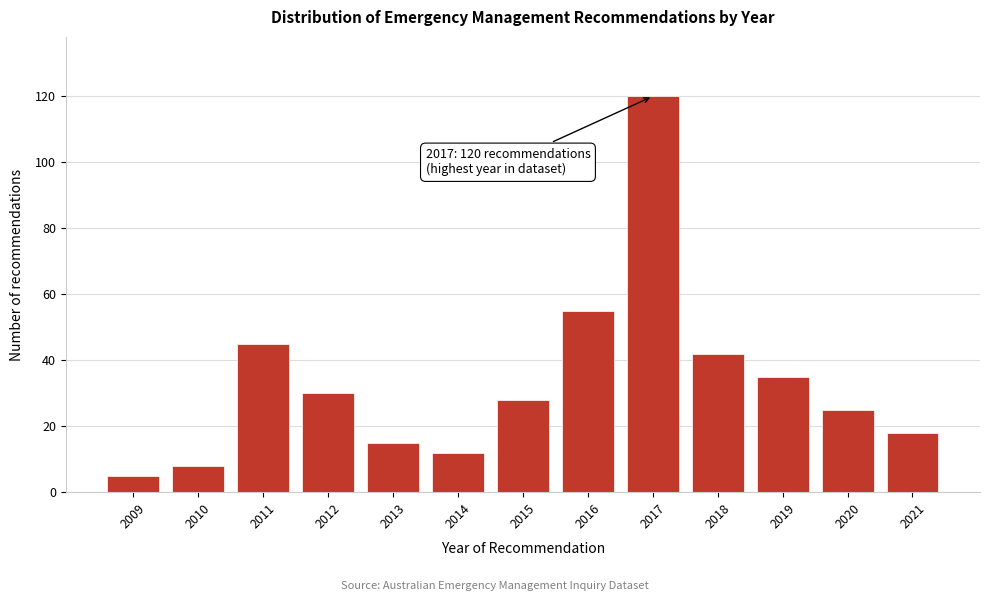

Reading right to left, transcribe all the data shown in this chart.

2021=18	2020=25	2019=35	2018=42	2017=120	2016=55	2015=28	2014=12	2013=15	2012=30	2011=45	2010=8	2009=5